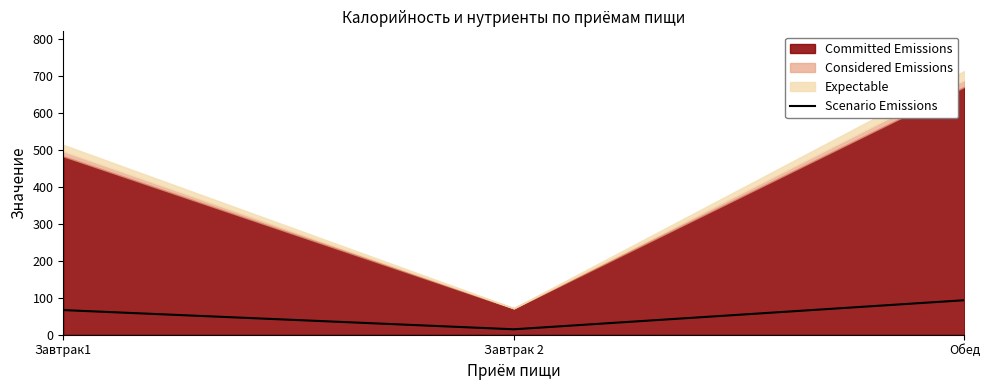

Between Завтрак1 and Завтрак 2, which is larger?

Завтрак1